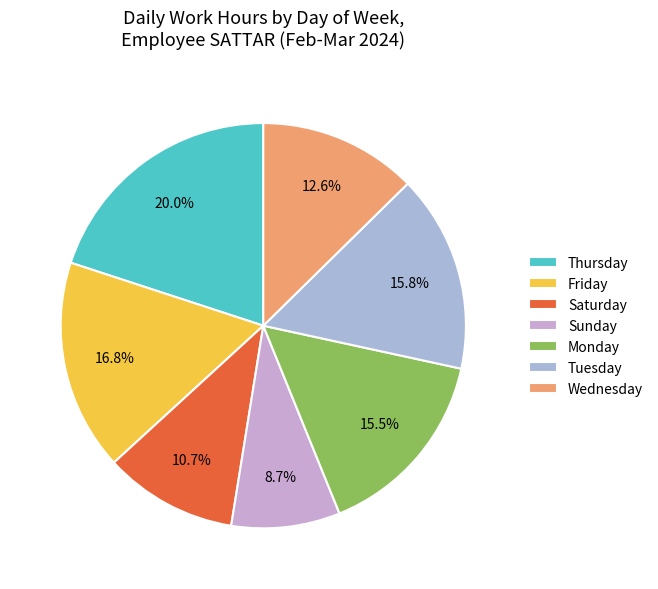

Which category has the smallest portion of the pie?

Sunday